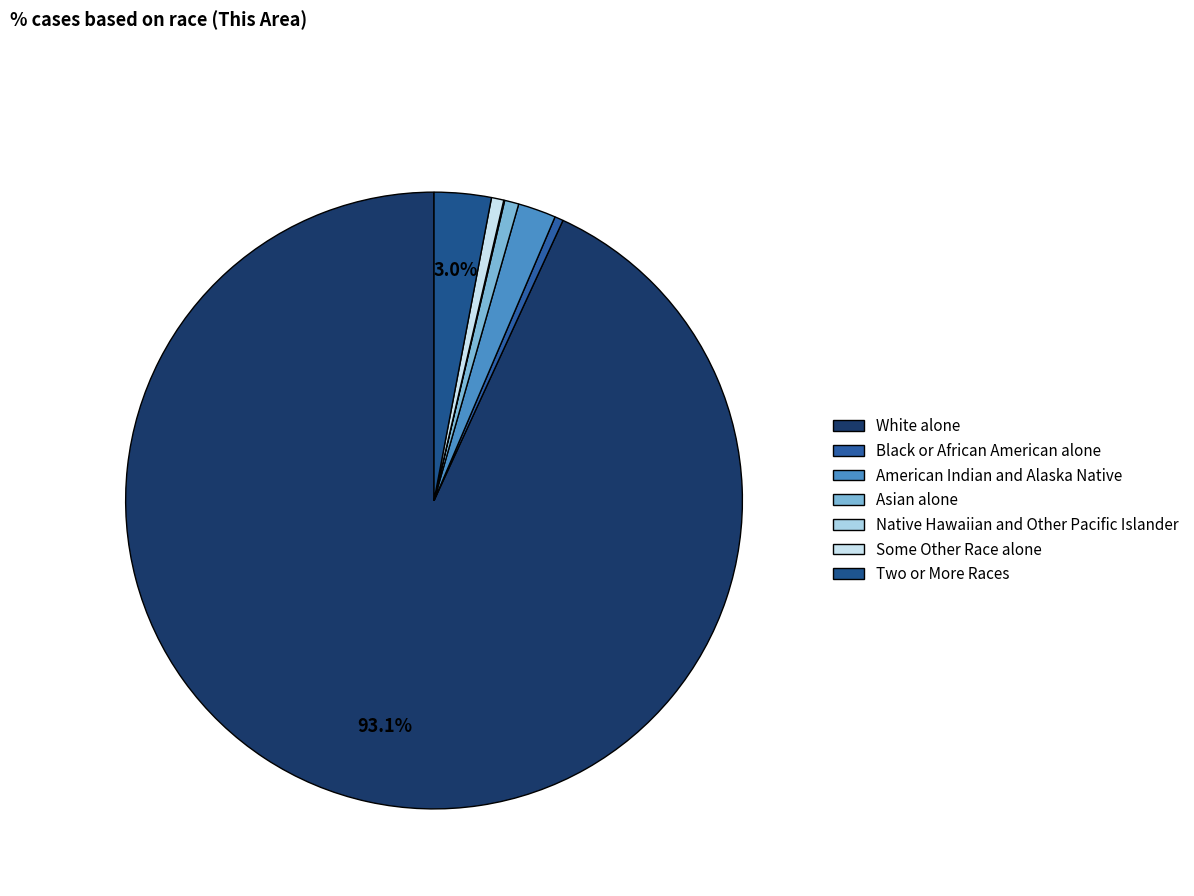

What percentage is NOT represented by Native Hawaiian and Other Pacific Islander?

100.0%